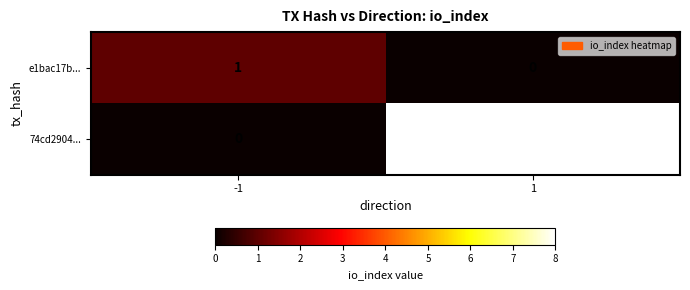

What is the sum of all 74cd2904... values?

8